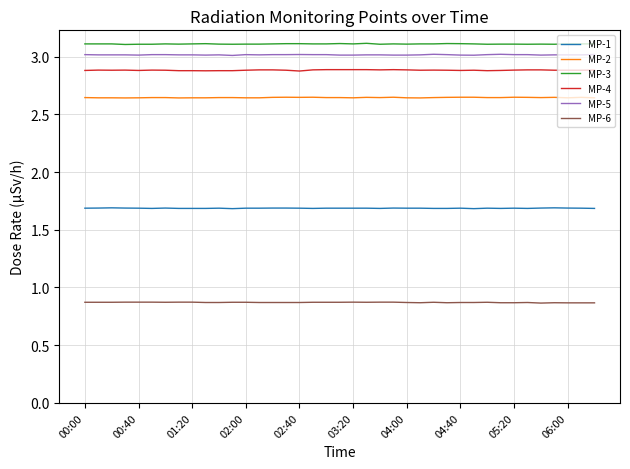

What is the maximum value shown in the chart?

3.1